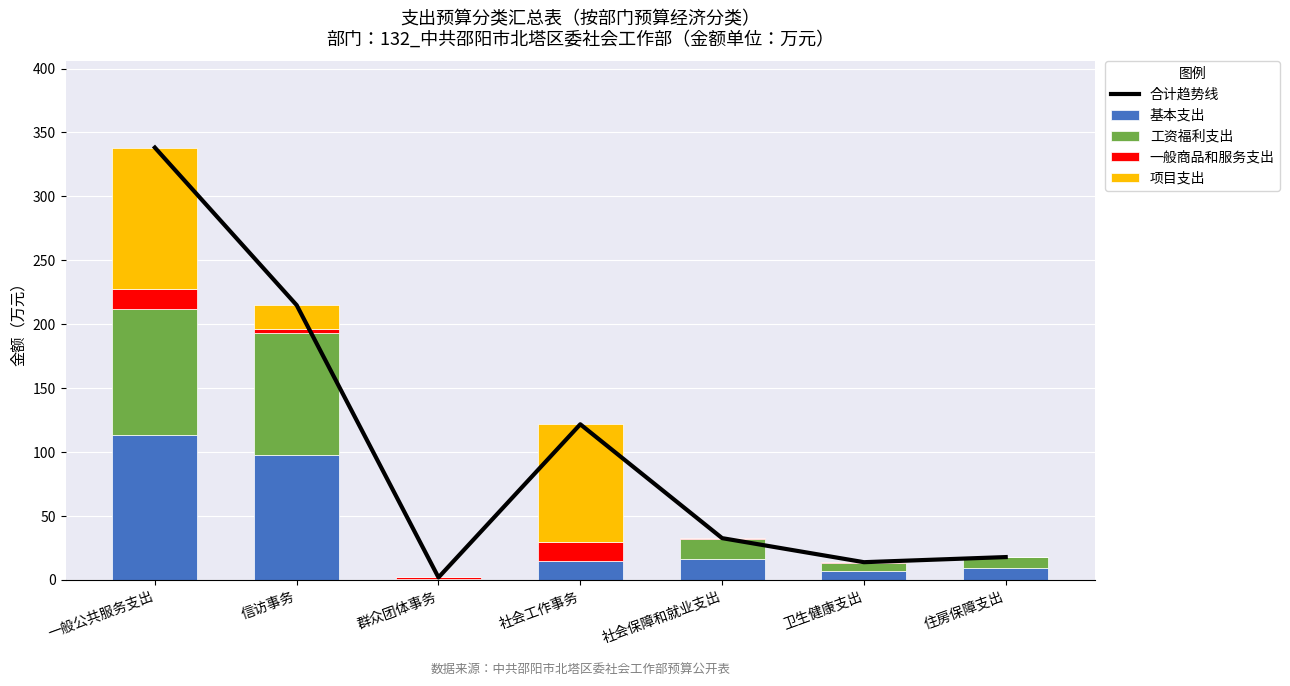

What is the lowest value of the 合计趋势线 series?

1.7